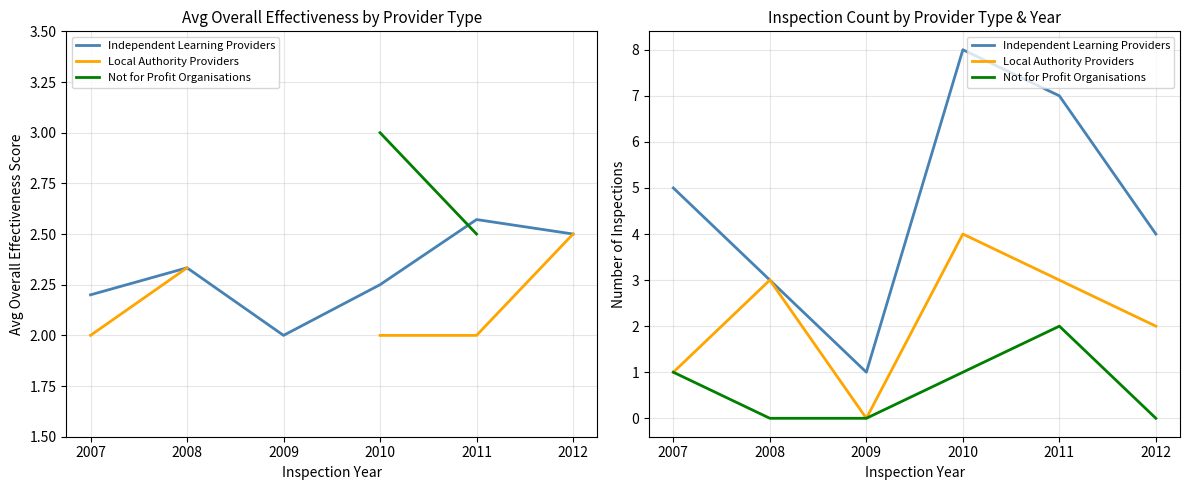

What is the difference between the highest and lowest values at 2012?

4